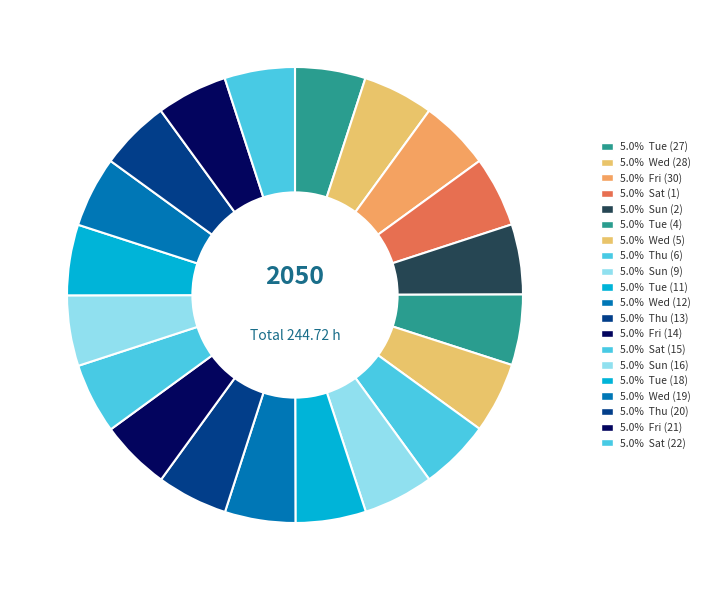

How many slices are in this pie chart?

20